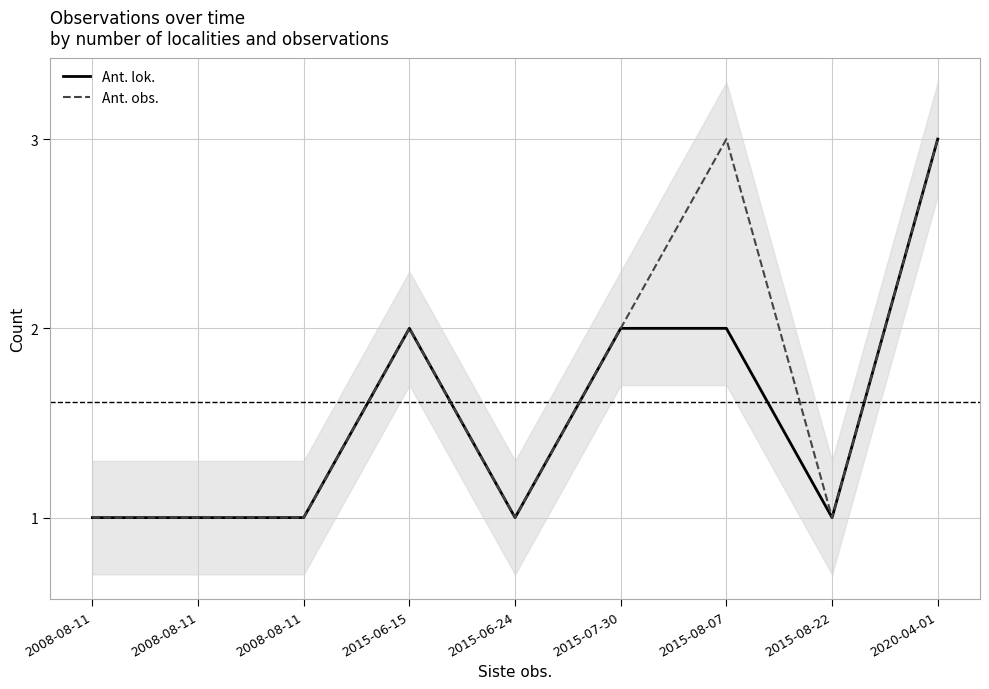

List the series in order of their peak value, lowest first.

Ant. lok., Ant. obs.